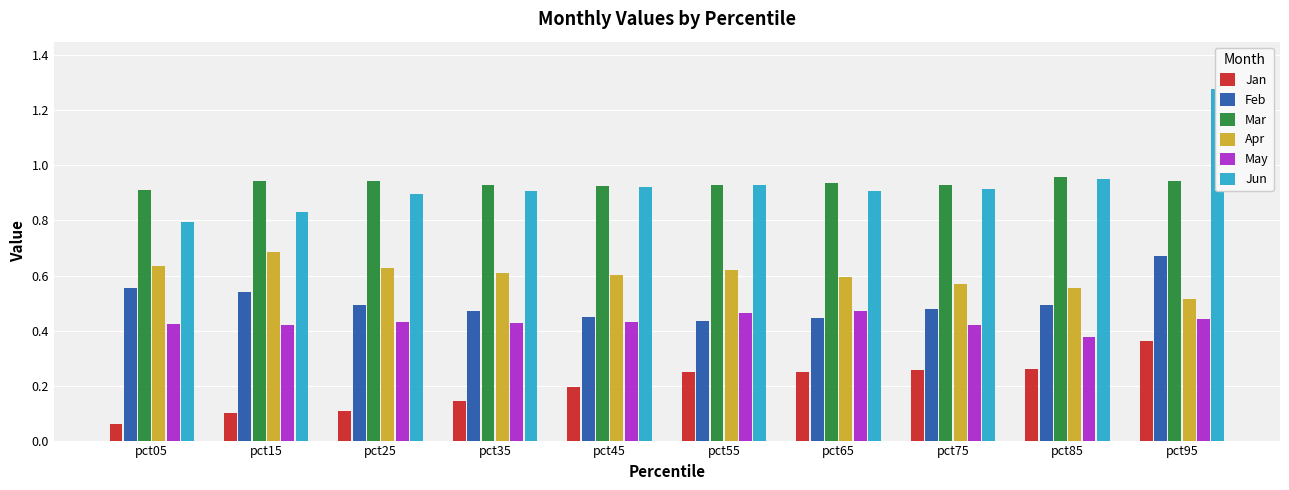

Which category has the lowest value across all series?

pct05